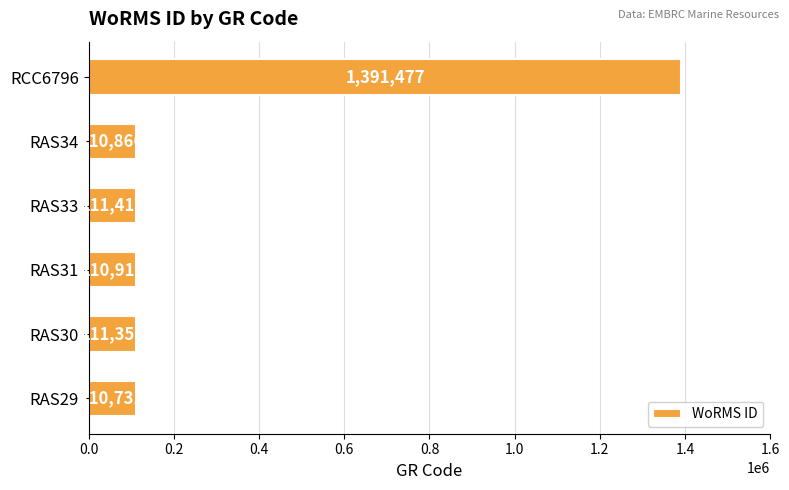

Are the bars grouped side by side (vs. stacked)?

No